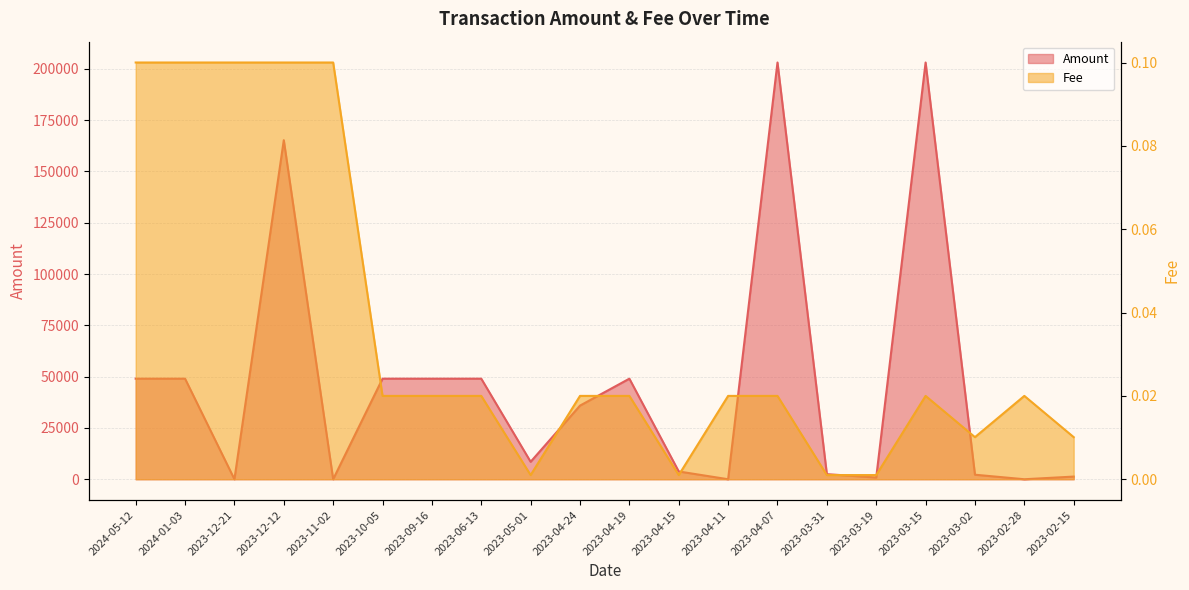

Which series has the widest spread of values?

Amount